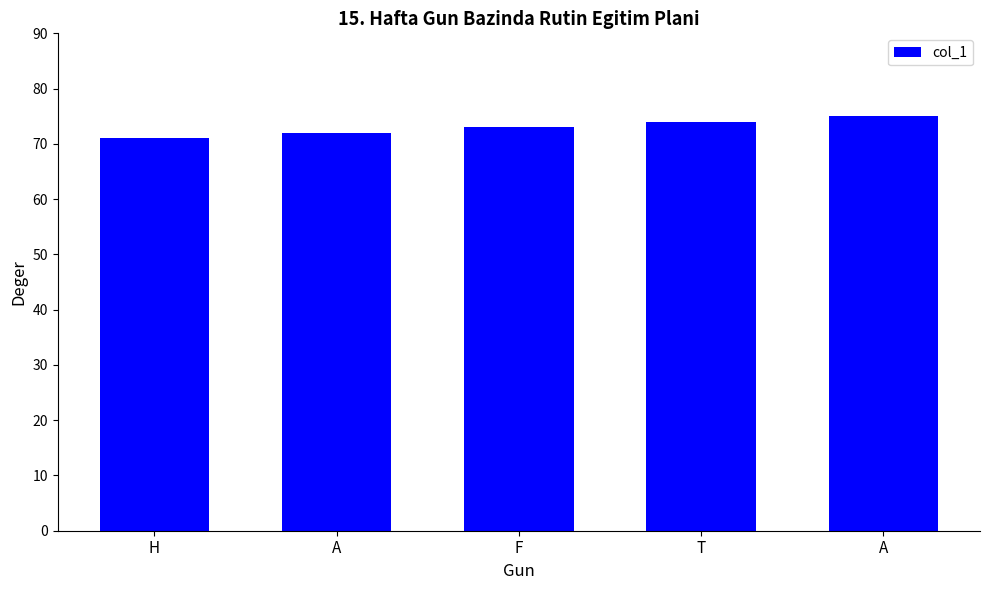

What is the change in value from F to A?

+2